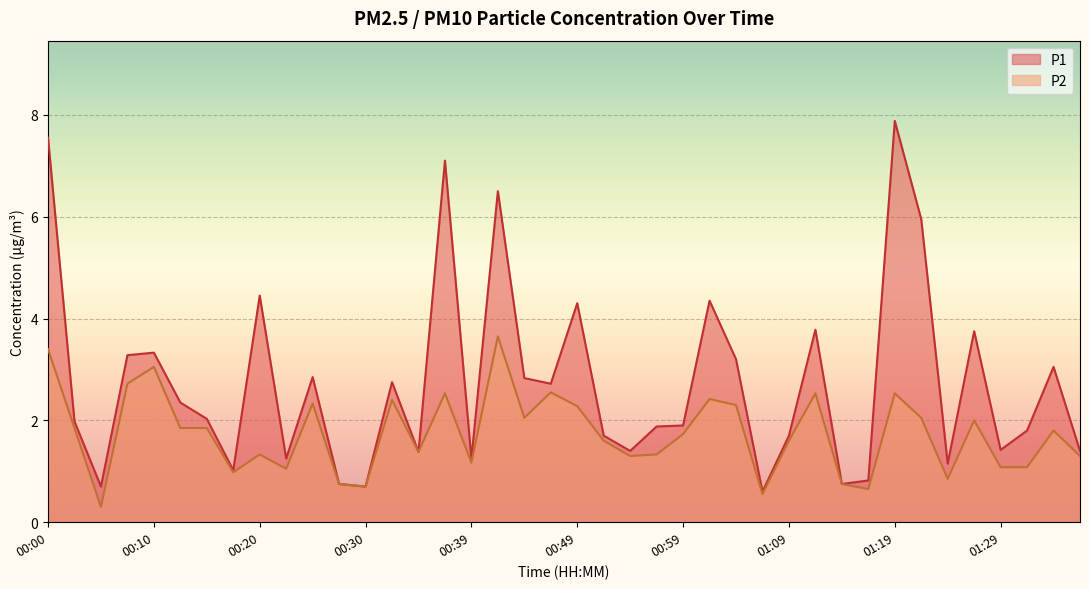

True or false: P2 and P1 cross at least once.

False